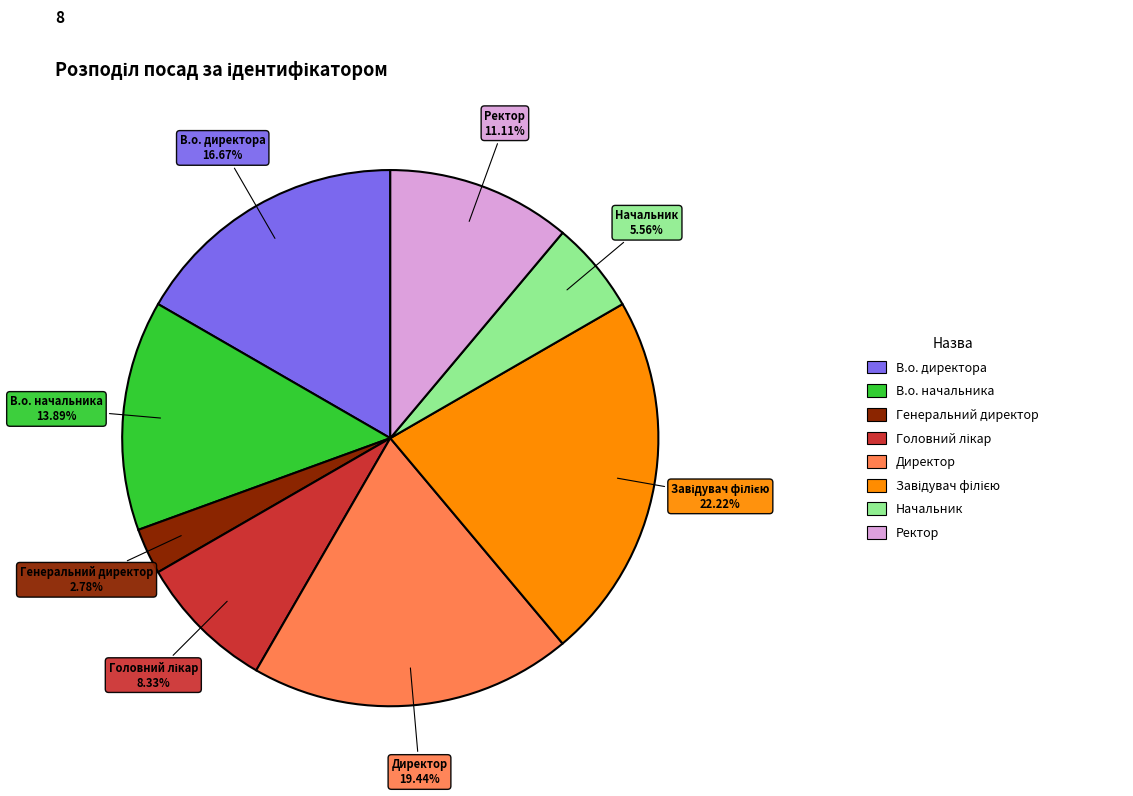

Does any single category account for the majority?

No